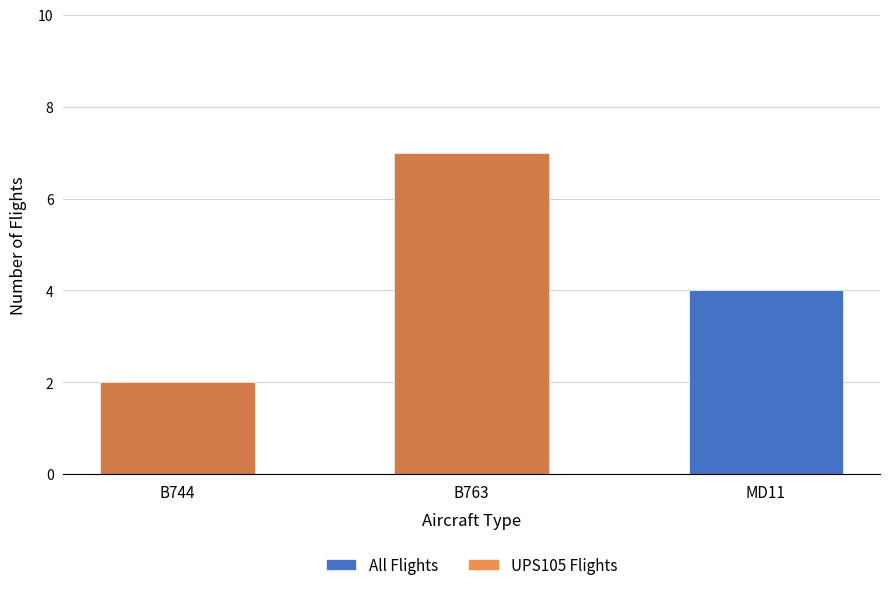

What is the difference between the maximum and minimum values in the All Flights series?

5